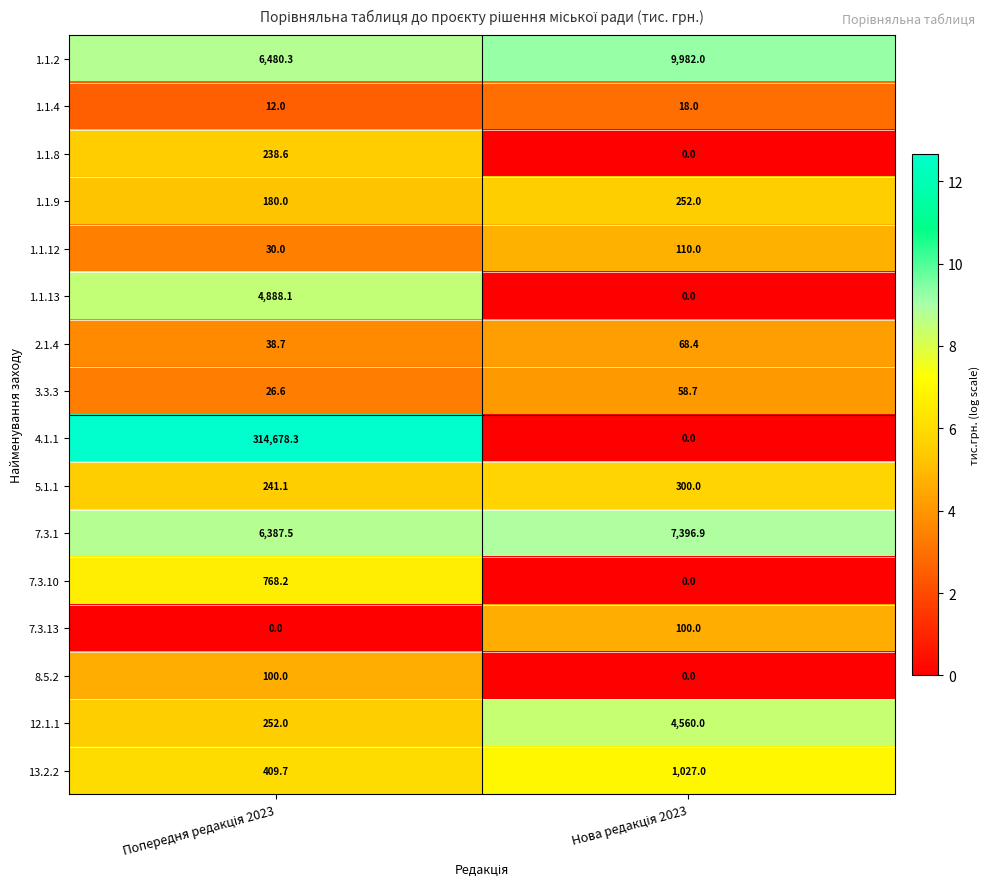

What is the minimum value for 1.1.9?

180.0